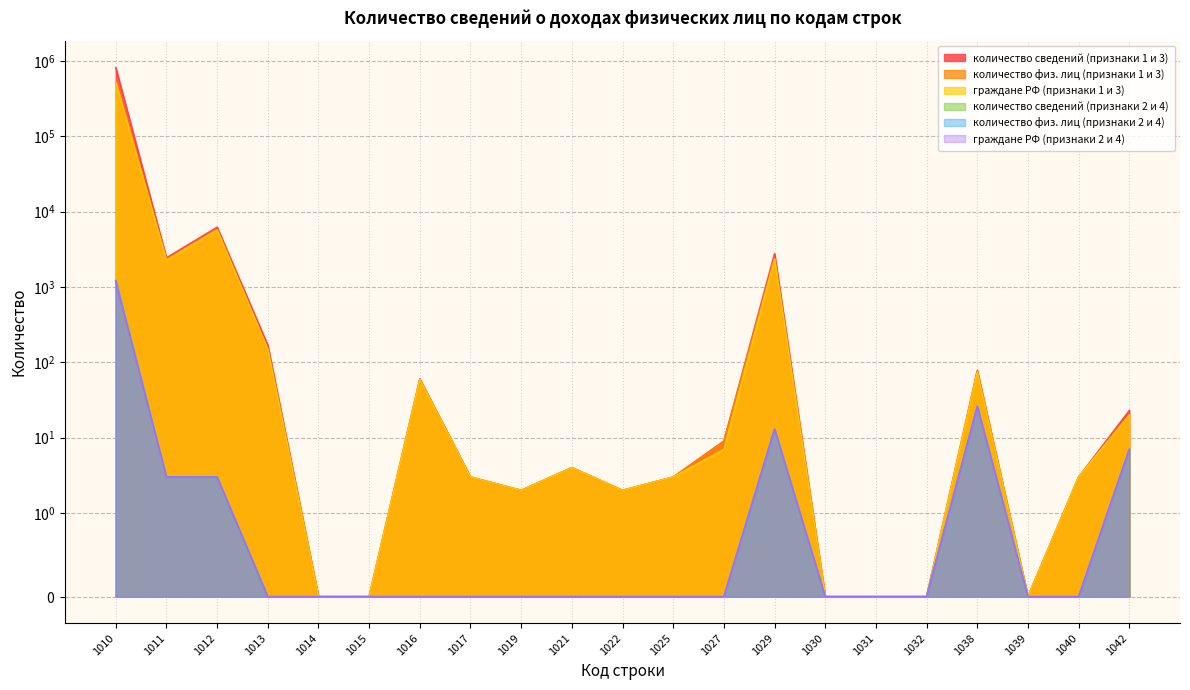

Count the number of data series in this chart.

6